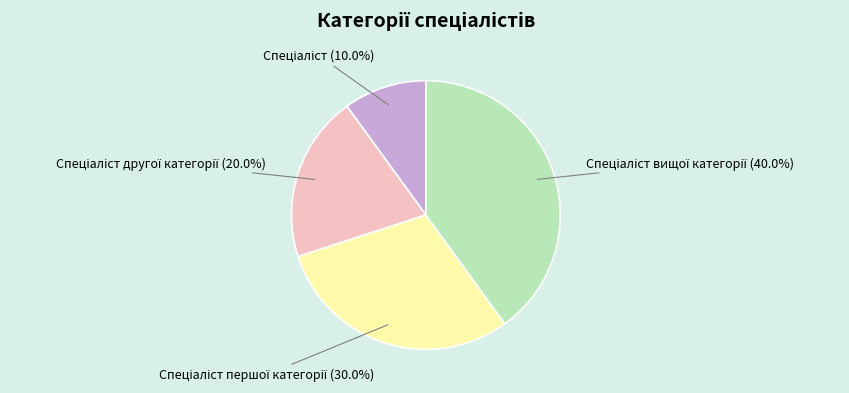

Is there a majority slice in this chart?

No